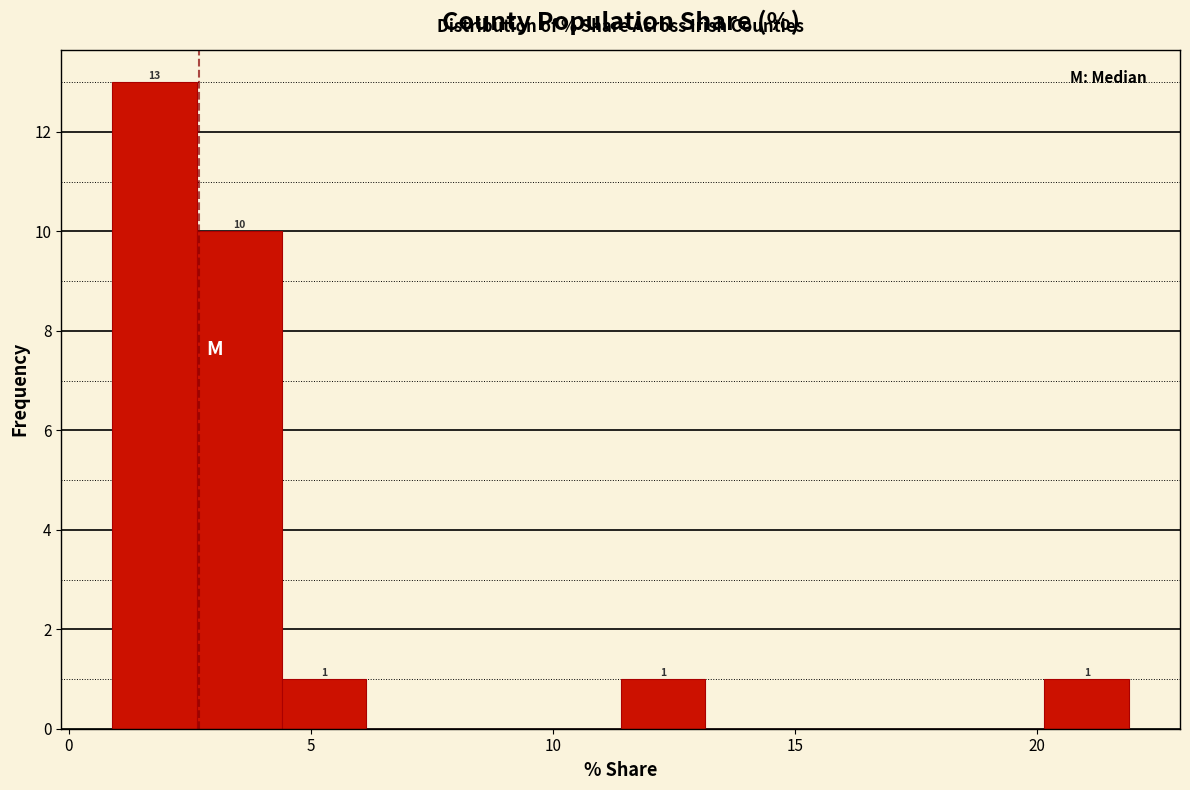

Read against the x-axis, roughly where is the centre of the tallest bar?

2.0